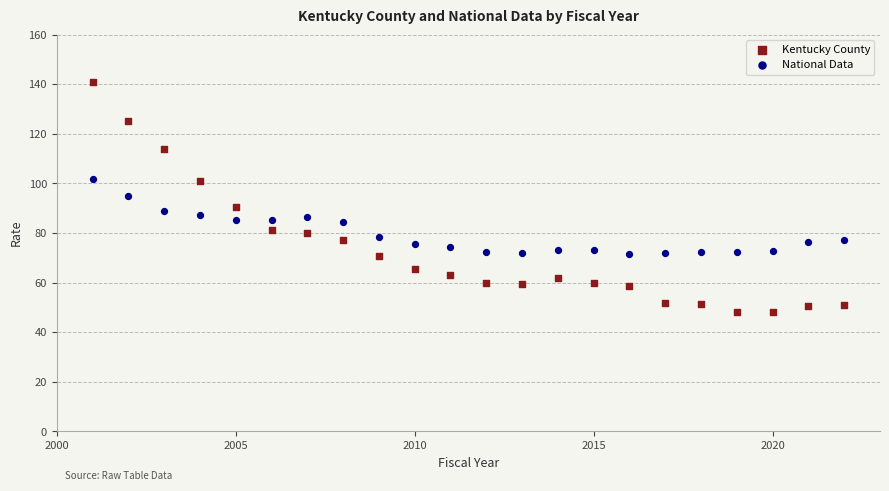

Which series reaches the maximum Y coordinate?

Kentucky County